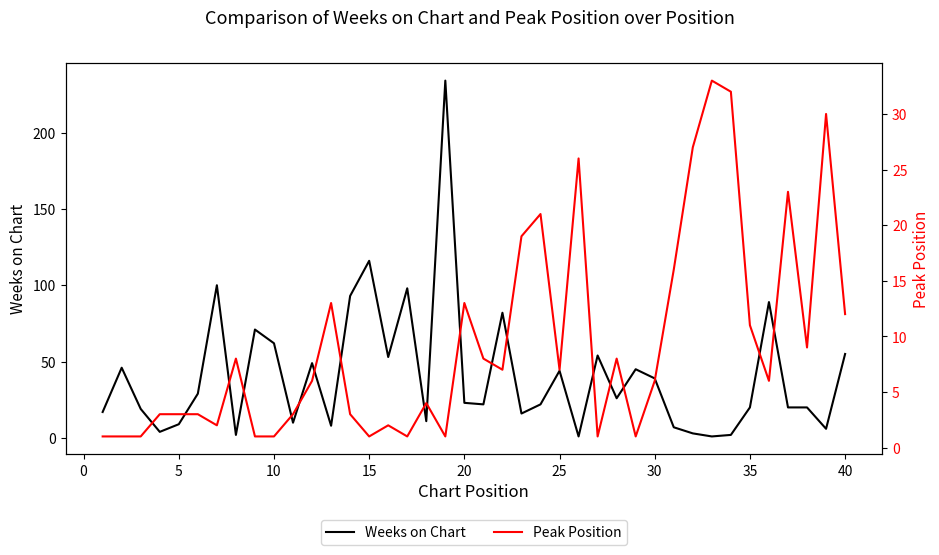

How many data points in Weeks on Chart are less than 23?

20